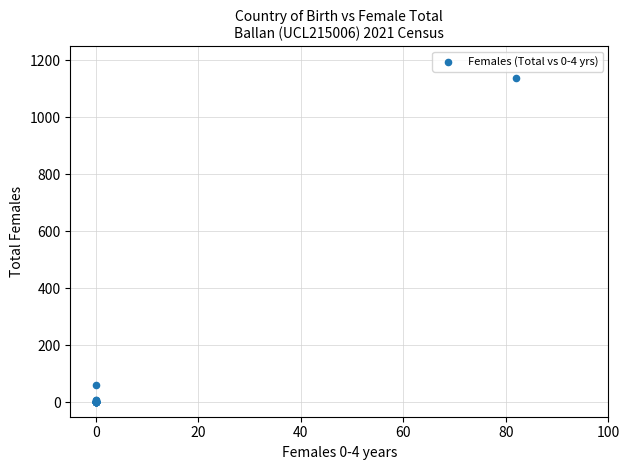

What Y value in the scatter plot is closest to 569?

62